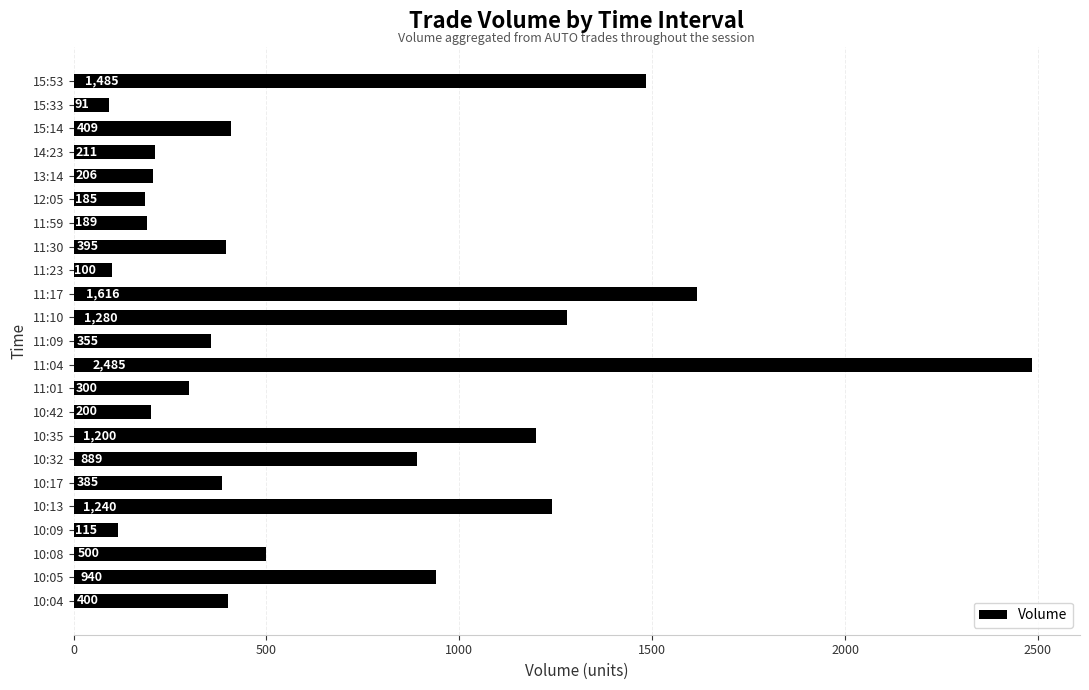

What is the difference between the maximum and minimum values?

2394